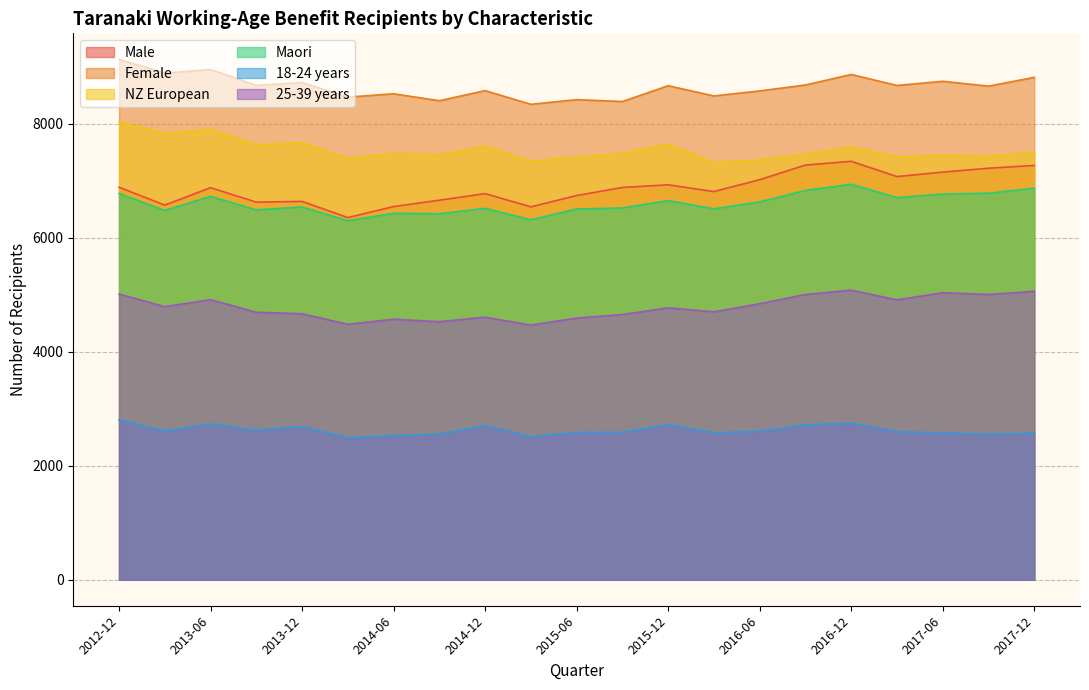

Reading right to left, transcribe all the data shown in this chart.

Male: 7270	7222	7153	7075	7343	7277	7020	6812	6930	6884	6742	6544	6776	6660	6548	6355	6639	6626	6880	6574	6888
Female: 8816	8662	8747	8674	8867	8682	8578	8490	8669	8392	8425	8343	8583	8406	8528	8469	8726	8674	8954	8890	9132
NZ European: 7501	7427	7449	7419	7595	7470	7370	7318	7644	7480	7411	7345	7608	7457	7479	7395	7670	7635	7904	7831	8034
Maori: 6871	6783	6769	6706	6940	6832	6630	6510	6653	6524	6506	6317	6518	6422	6430	6300	6542	6491	6728	6481	6779
18-24 years: 2574	2553	2578	2596	2748	2716	2604	2579	2723	2587	2584	2511	2705	2555	2527	2491	2687	2623	2733	2609	2806
25-39 years: 5062	5006	5036	4912	5081	5006	4843	4701	4771	4654	4591	4469	4607	4528	4572	4482	4667	4694	4914	4792	5013